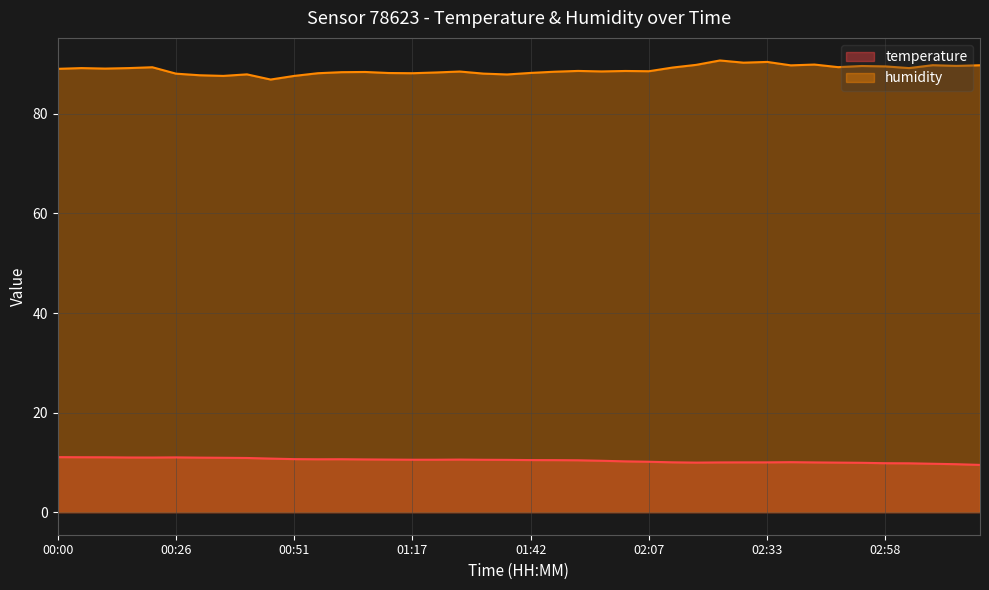

How many lines are shown in the chart?

2